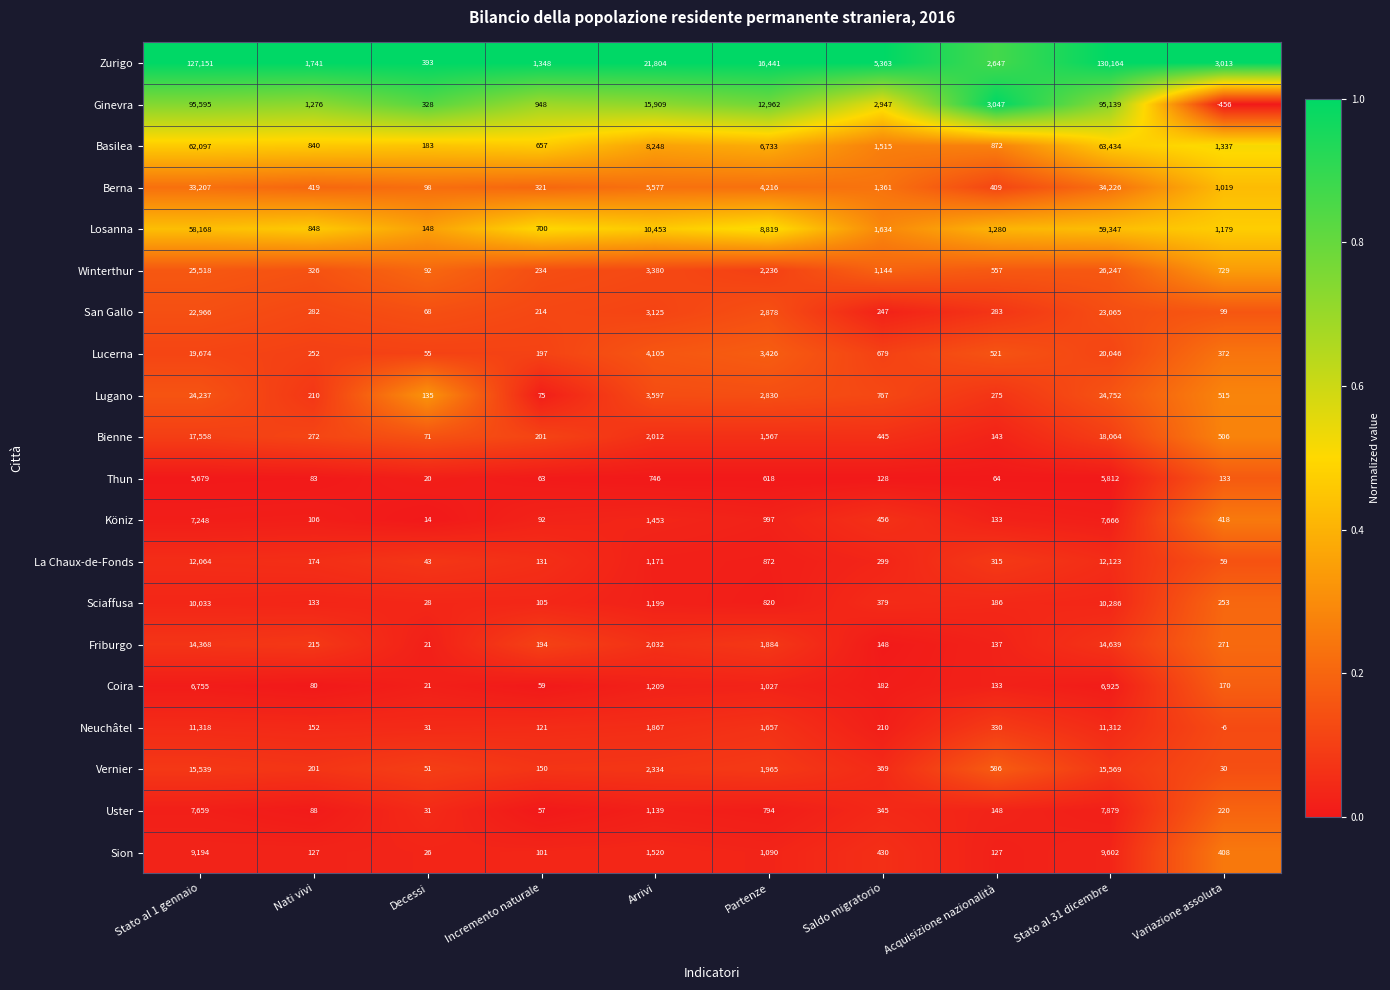

At how many categories does at least one series exceed 0?

10